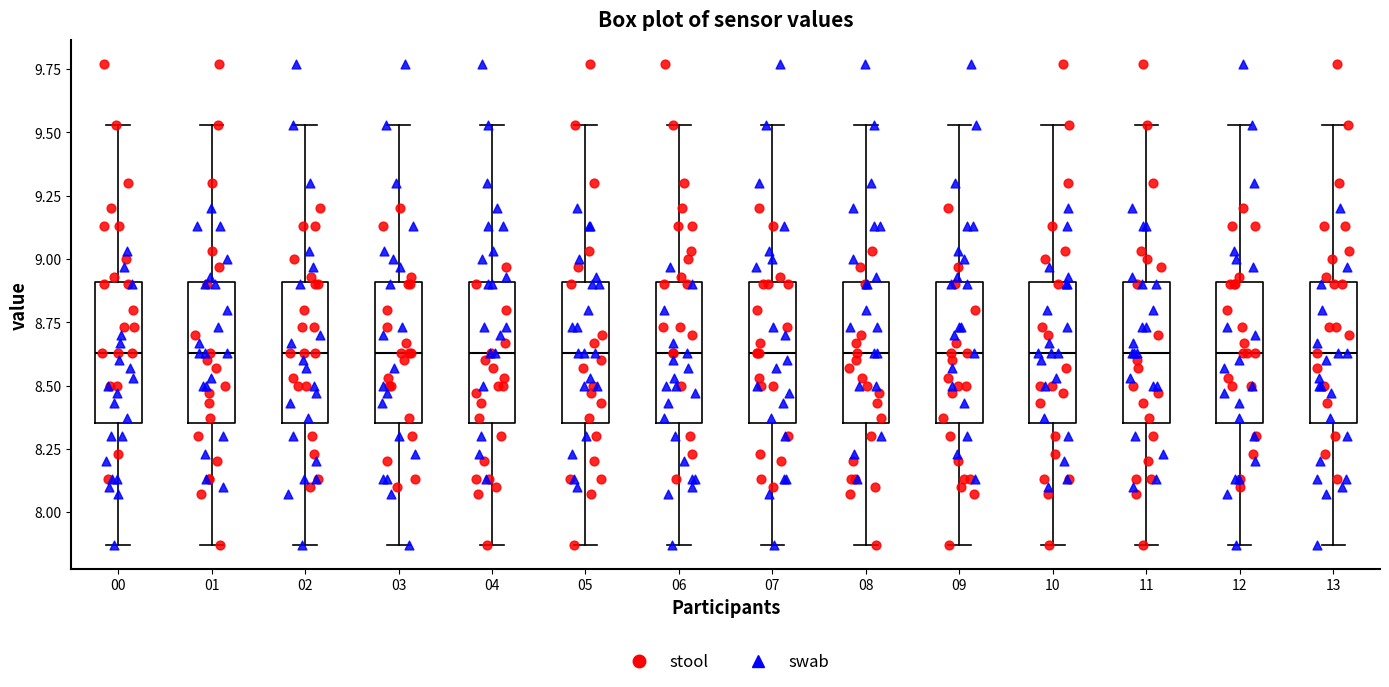

Where does the lower whisker of the box at x = 09 end on the y-axis? The values are not printed on the chart, so give them approximately, as read against the axis.

7.85